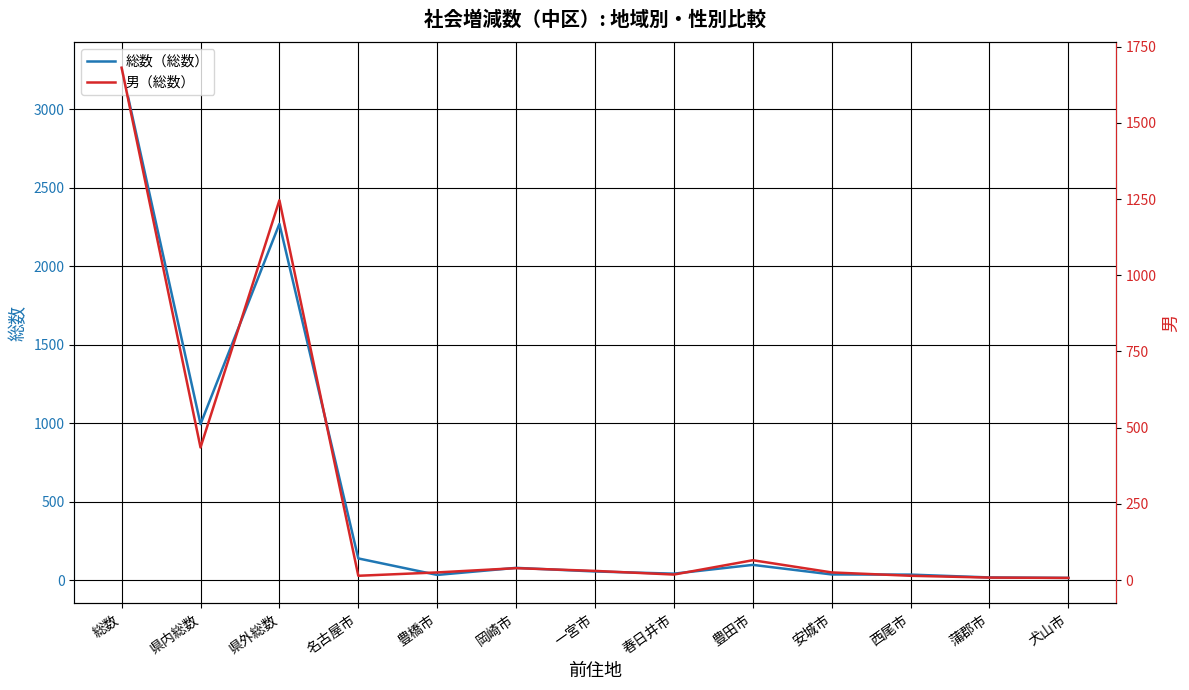

Where is the first local maximum for 男（総数）?

県外総数